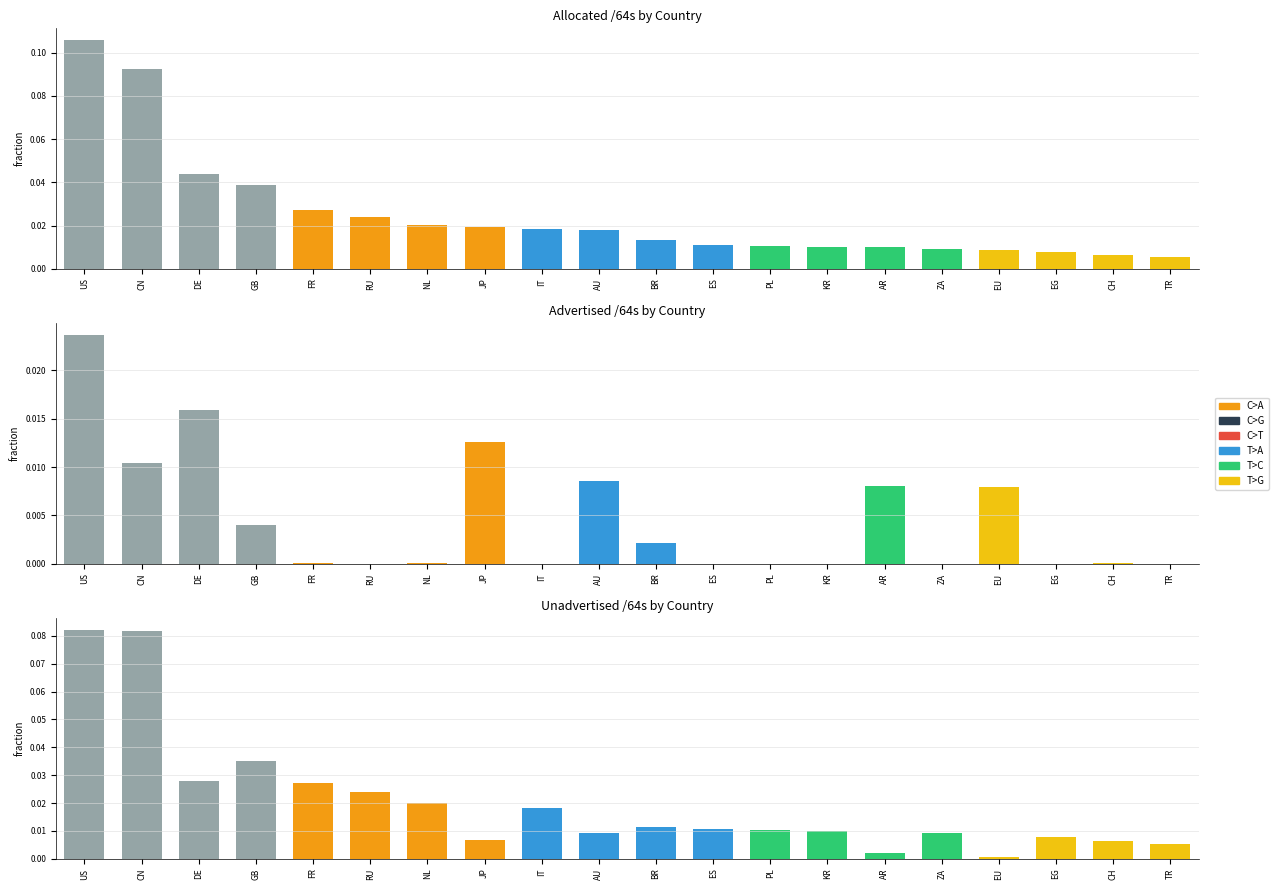

At IT, list the series in order from largest to smallest.

Allocated /64s, Unadvertised /64s, Advertised /64s